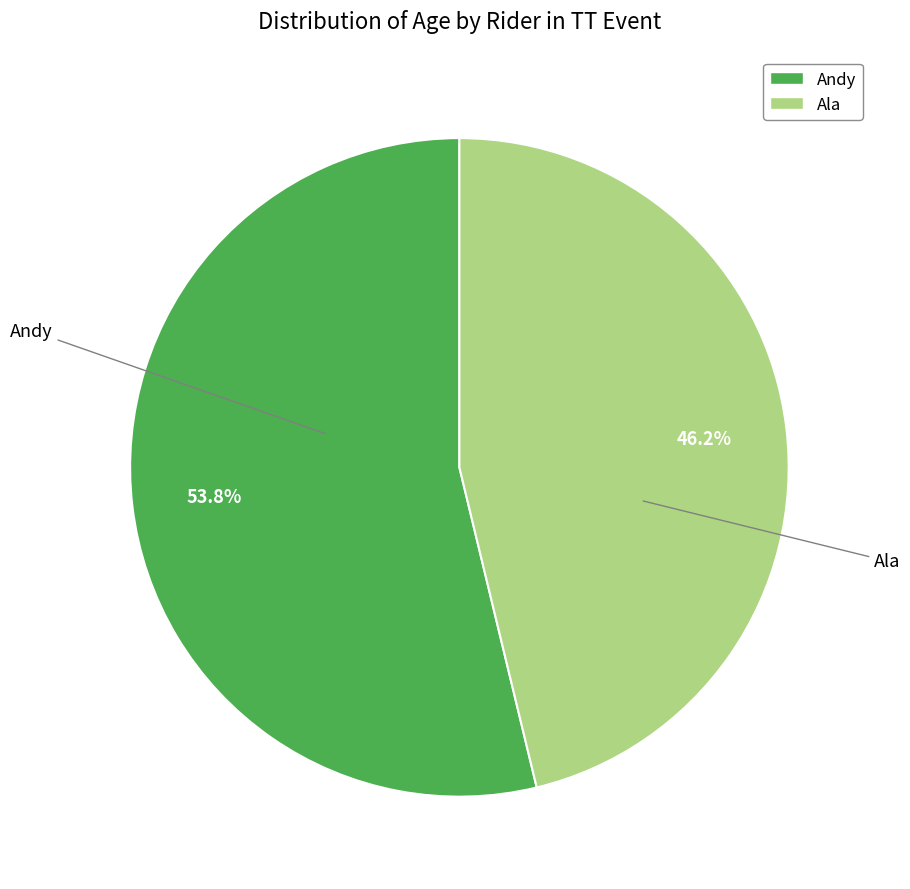

To the nearest percent, what is the difference between the Ala and Andy slice percentages?

8%